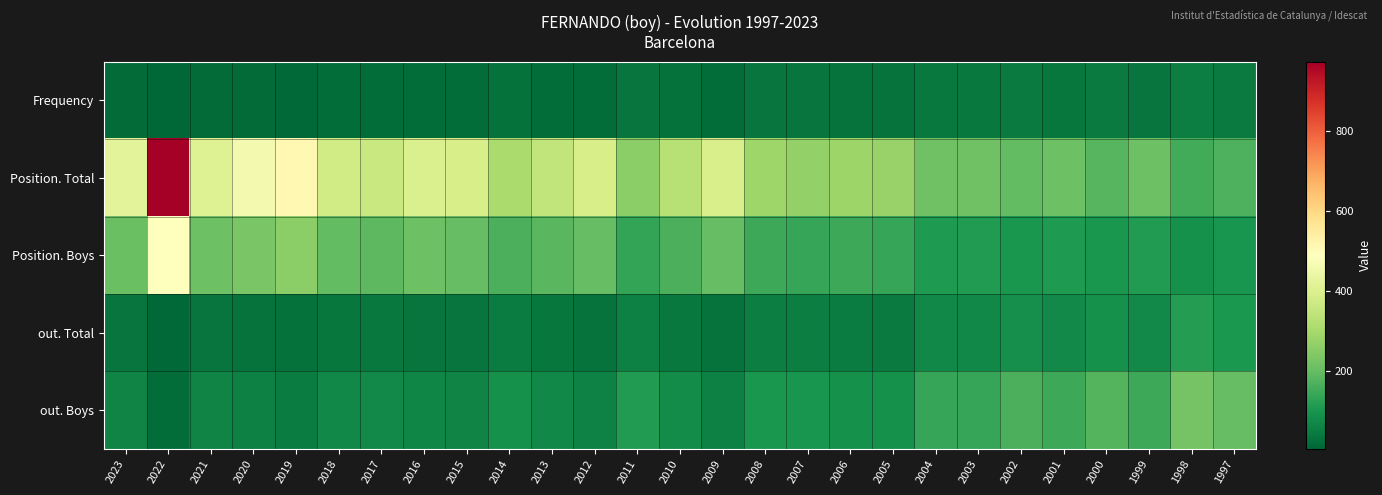

Which category has the highest value across all series?

2022